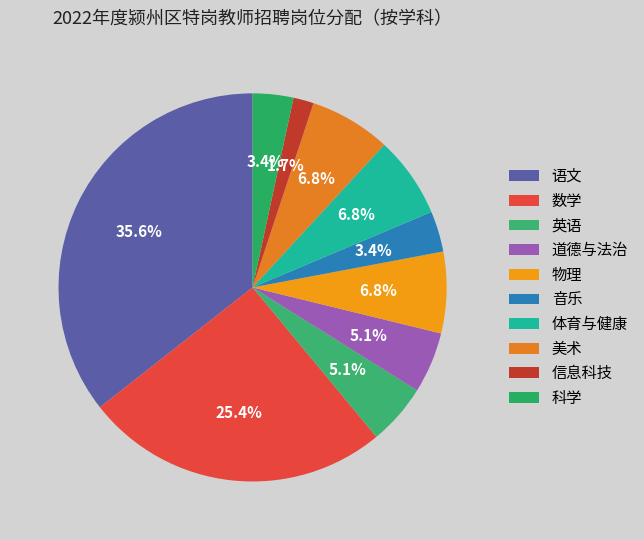

To the nearest percent, what percentage of the pie is 物理?

7%